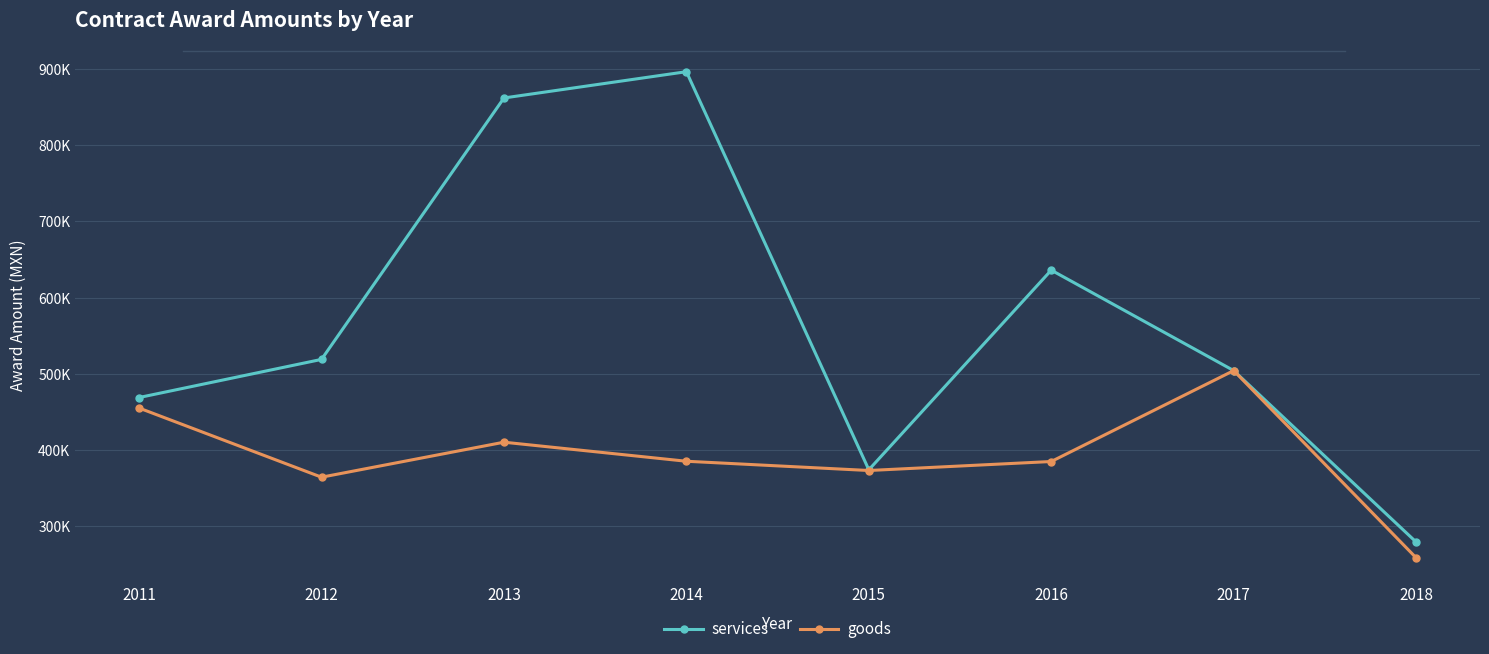

Where is goods nearest to the value 381465?

2016